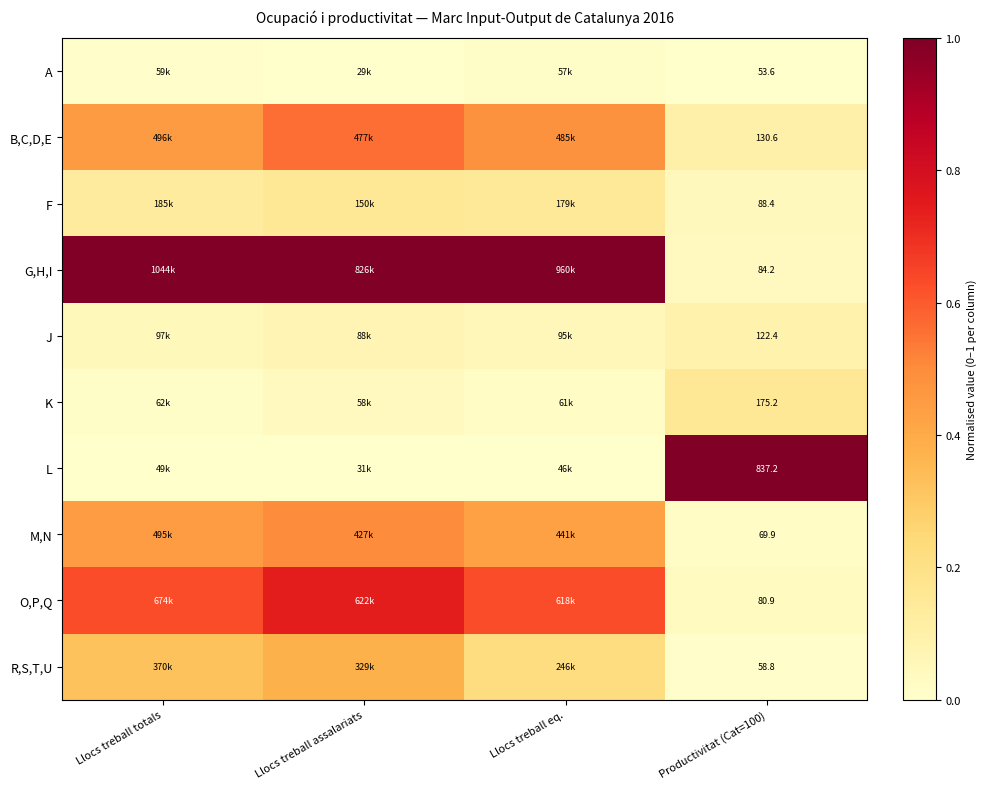

What is the maximum value for O,P,Q?

0.7